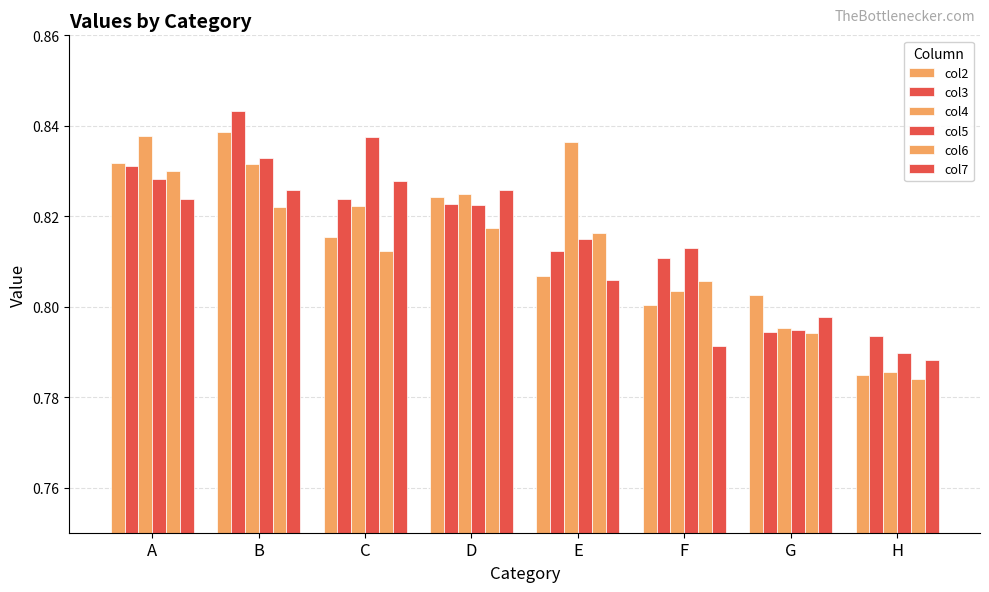

At which category is the sum across all series the highest?

B